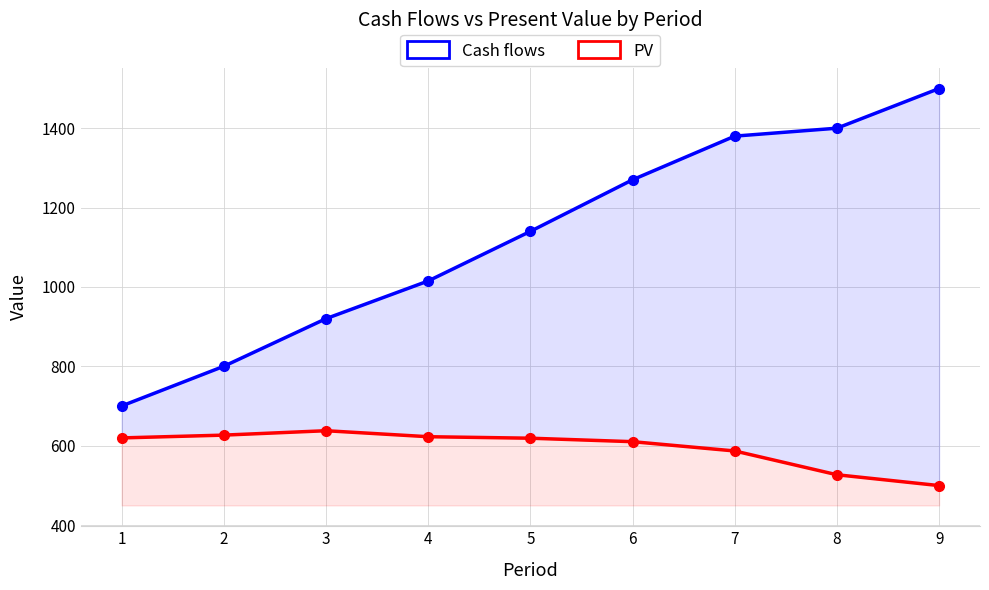

Is it true that PV equals 415.3 at 1?

False